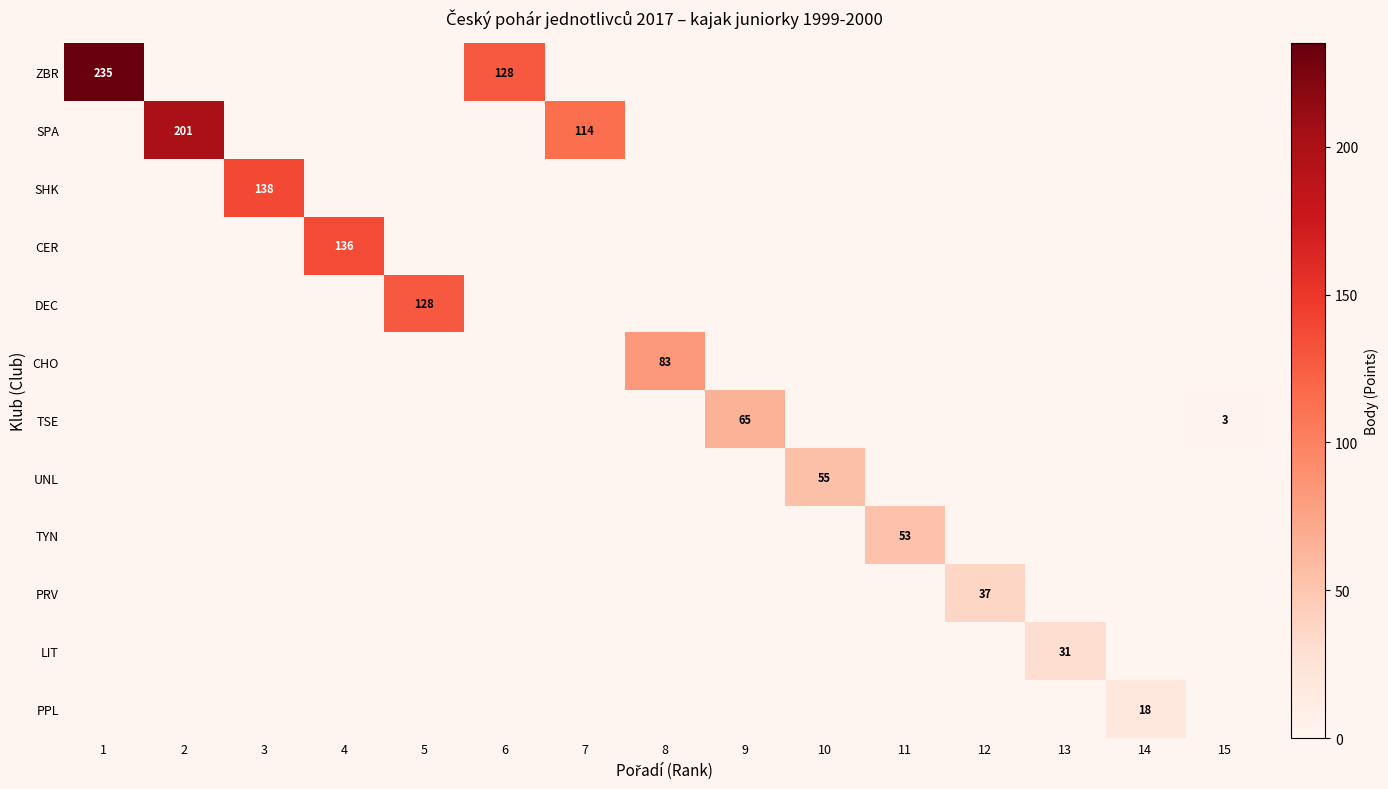

Rank the series by their maximum value, from lowest to highest.

row_11, row_10, row_9, row_8, row_7, row_6, row_5, row_4, row_3, row_2, row_1, row_0